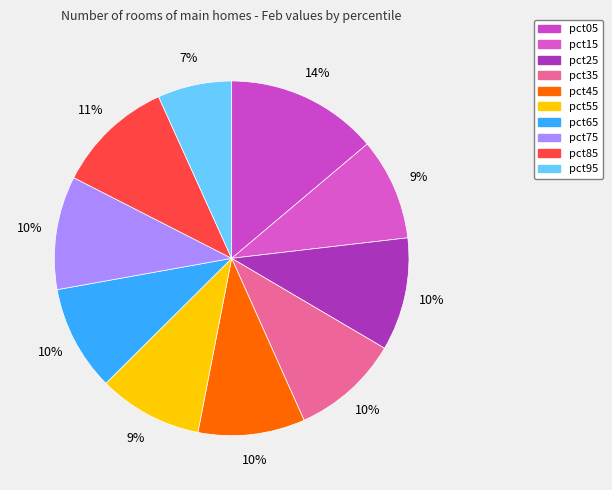

Which category has the biggest portion of the pie?

pct05